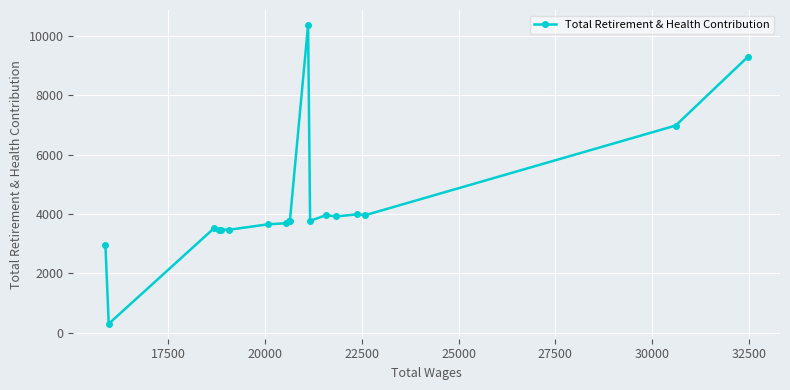

What is the sum of all values?

78284